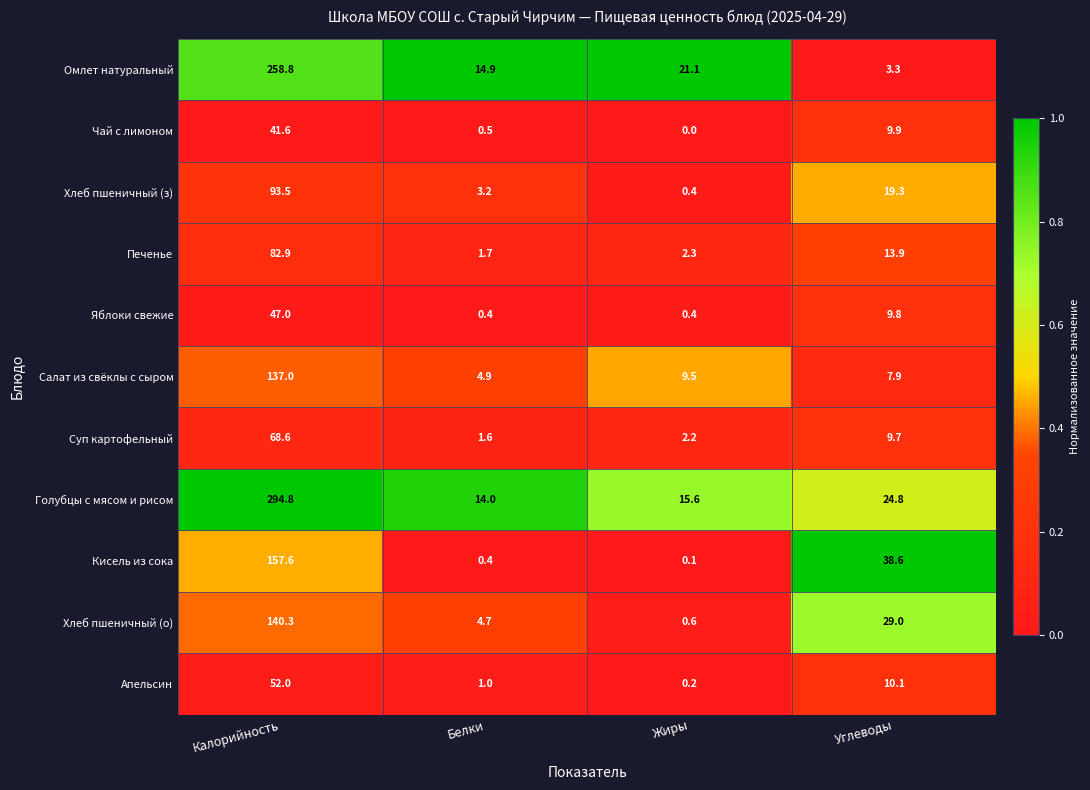

What is the sum of the Суп картофельный values at Калорийность and Жиры?

70.8